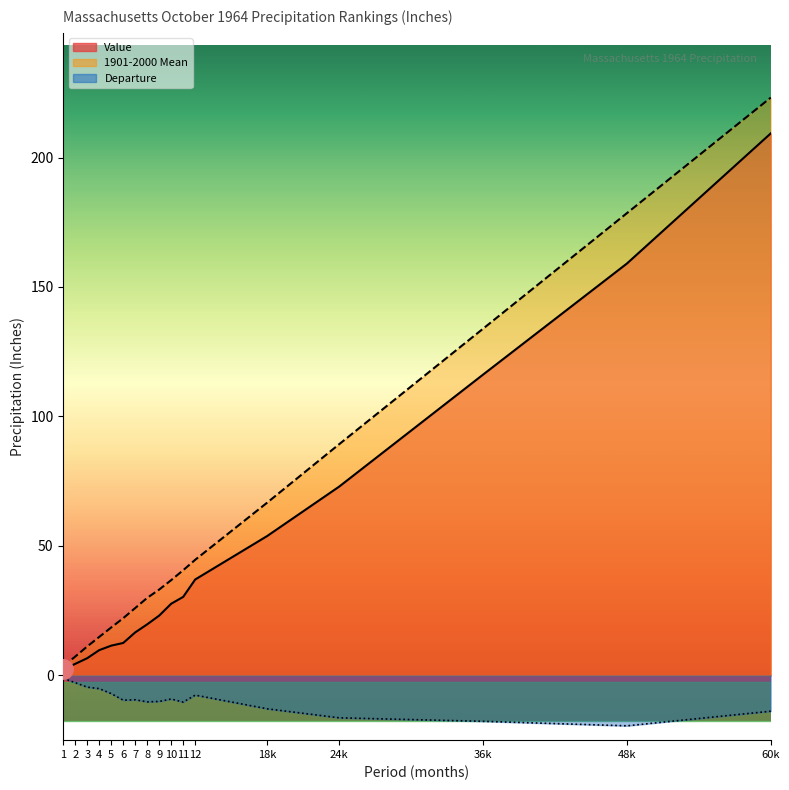

What is the sum of the 1901-2000 Mean values at 10 and 11?

77.4